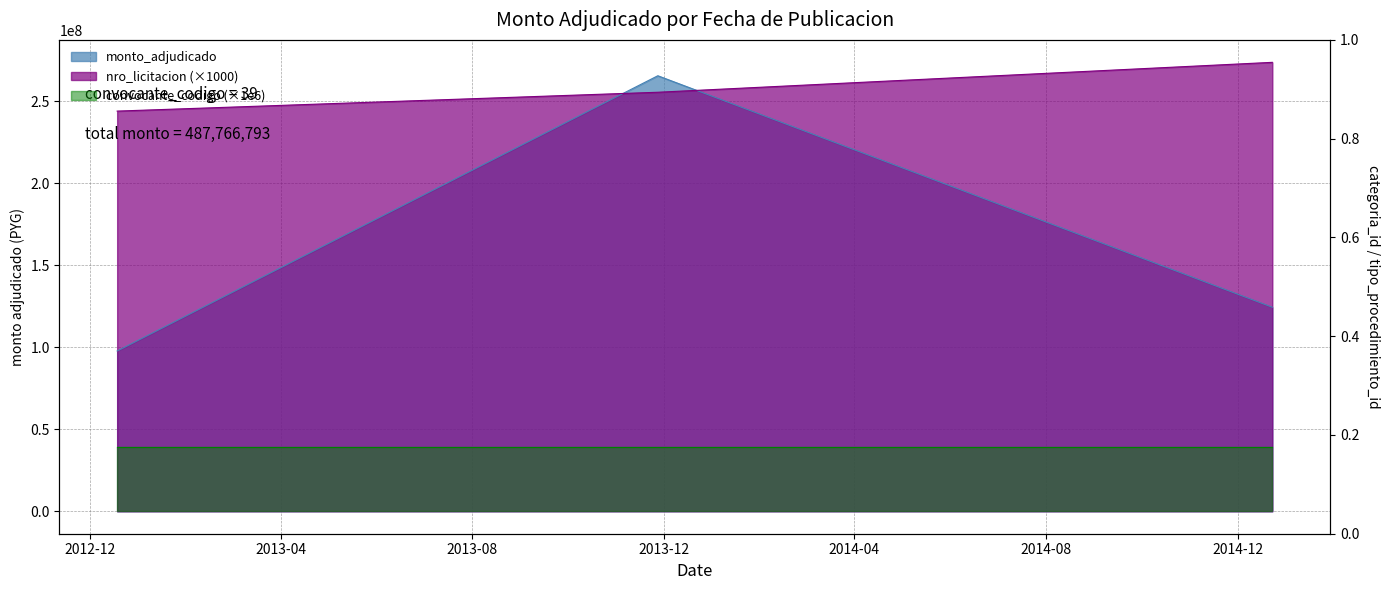

The value at 2013-11-27 is 134929297. True or false?

False